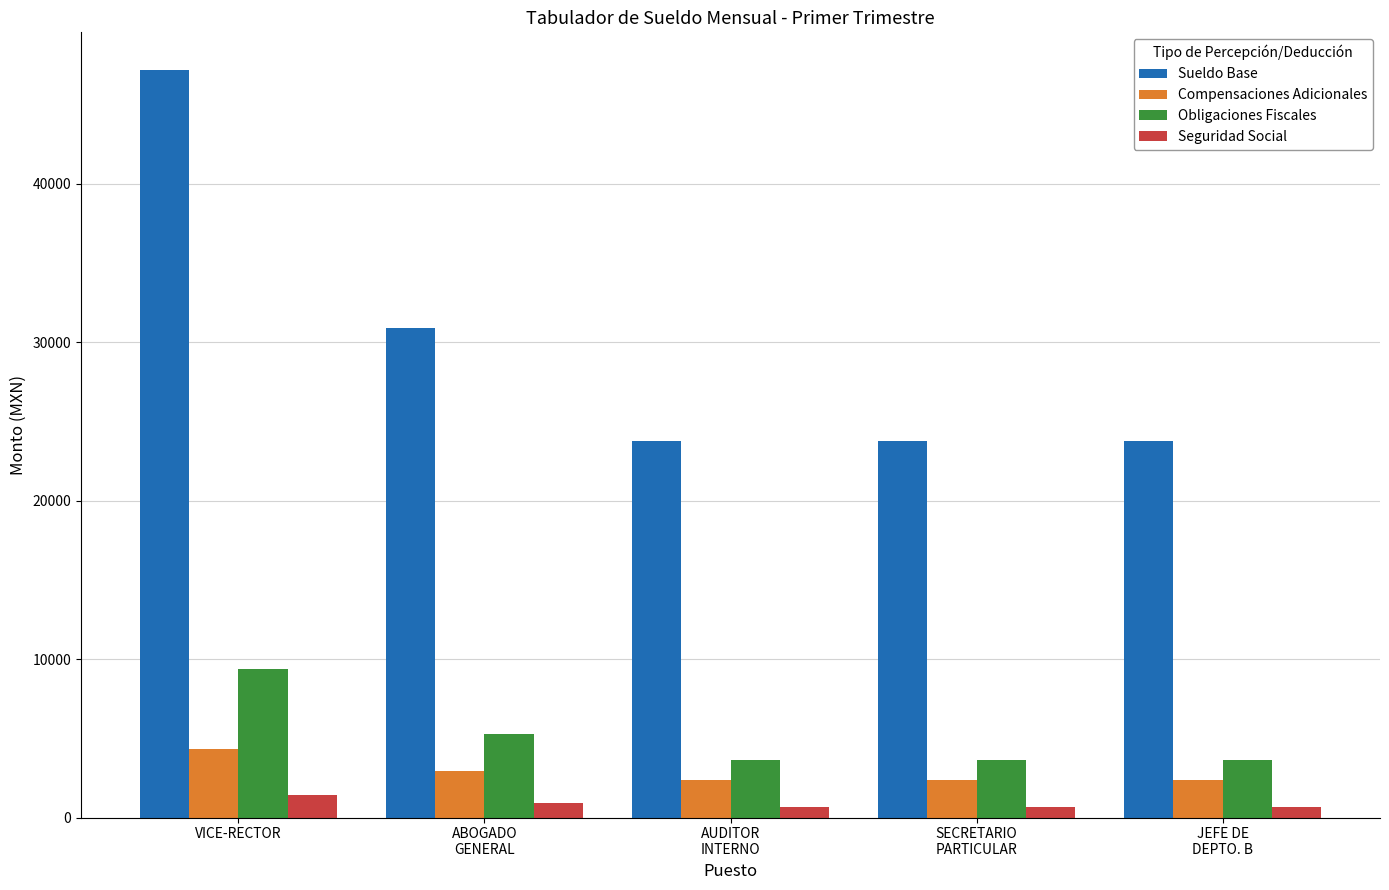

What is the lowest value of the Compensaciones Adicionales series?

2352.2